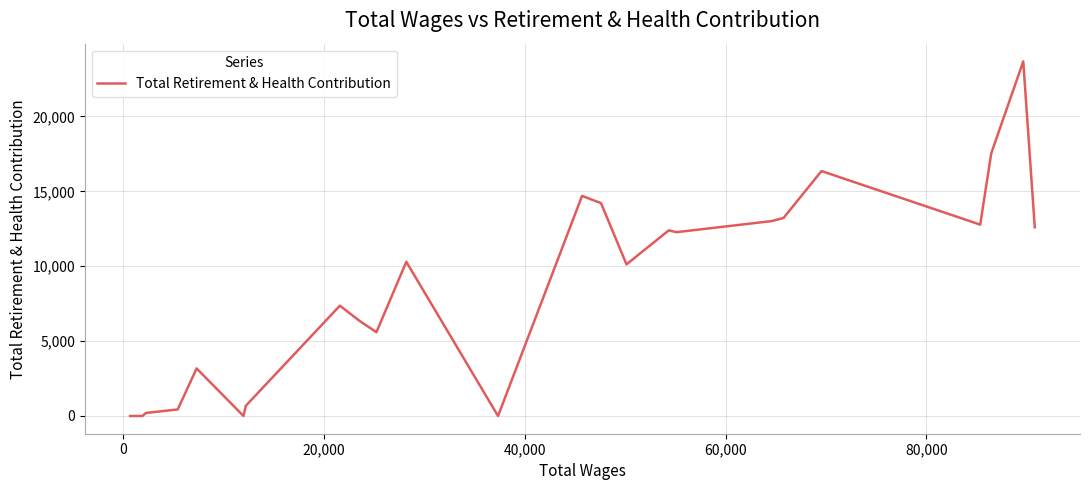

What is the sum of all values?

206970